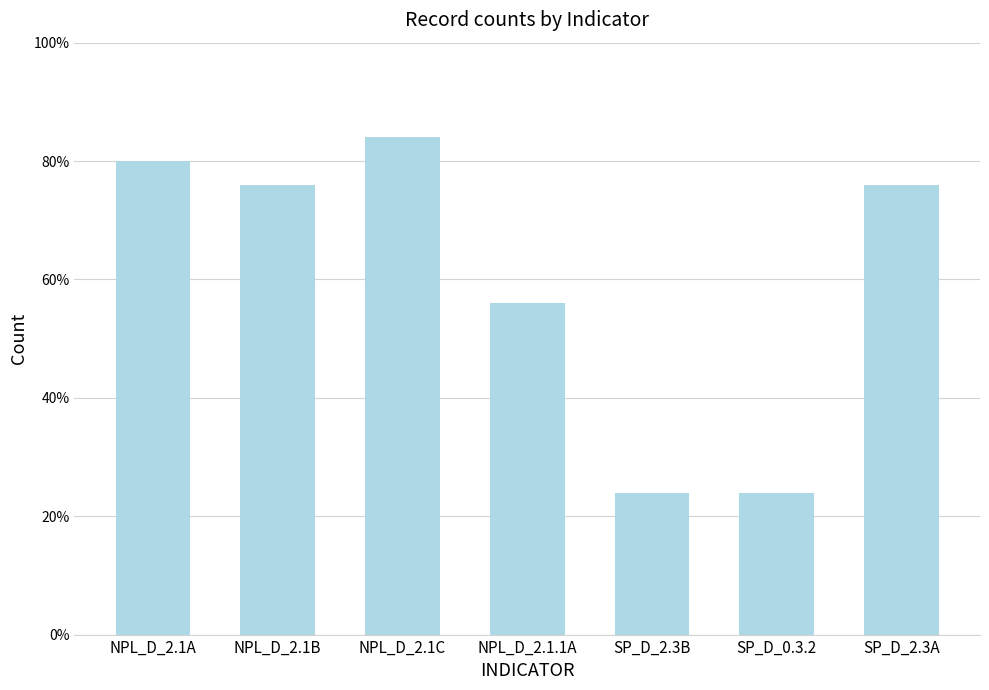

Are the bars horizontal?

No